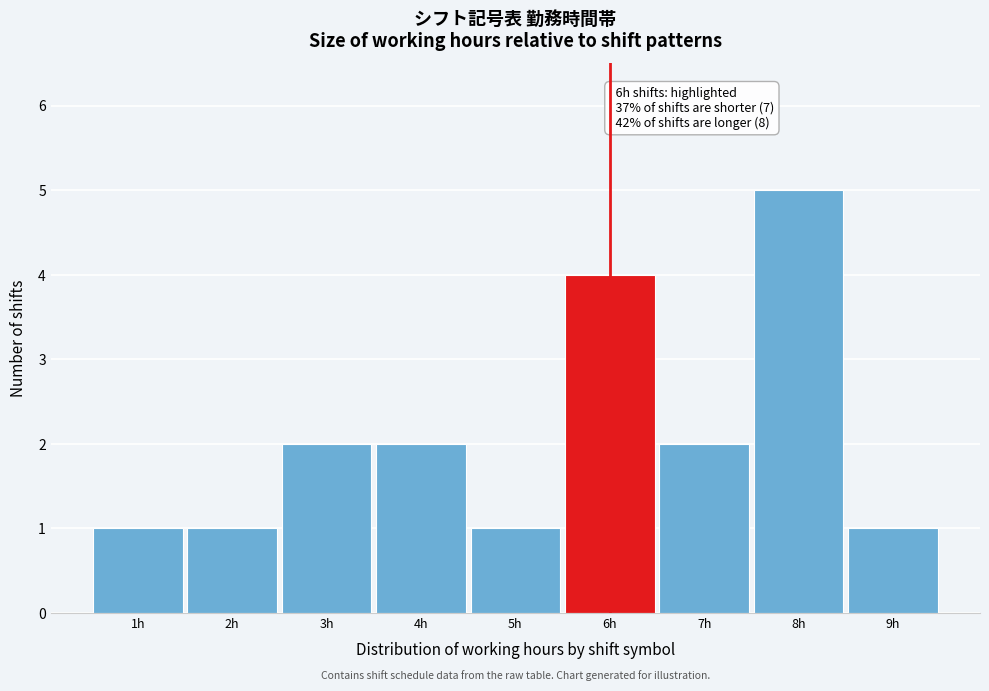

Which range on the x-axis has the tallest bar?

7.5 to 8.5